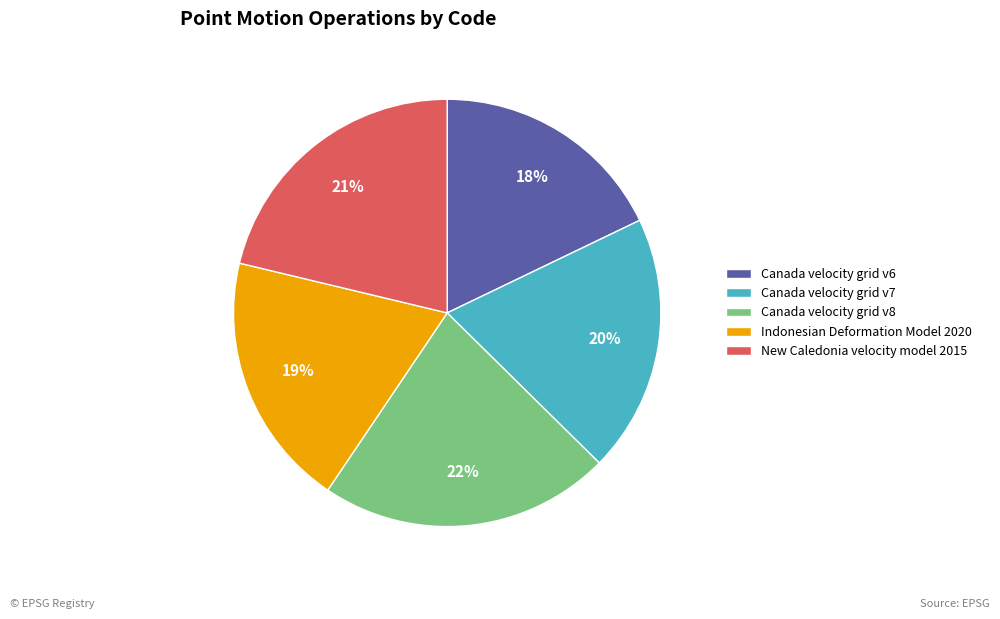

Is Indonesian Deformation Model 2020 the majority of the pie?

No